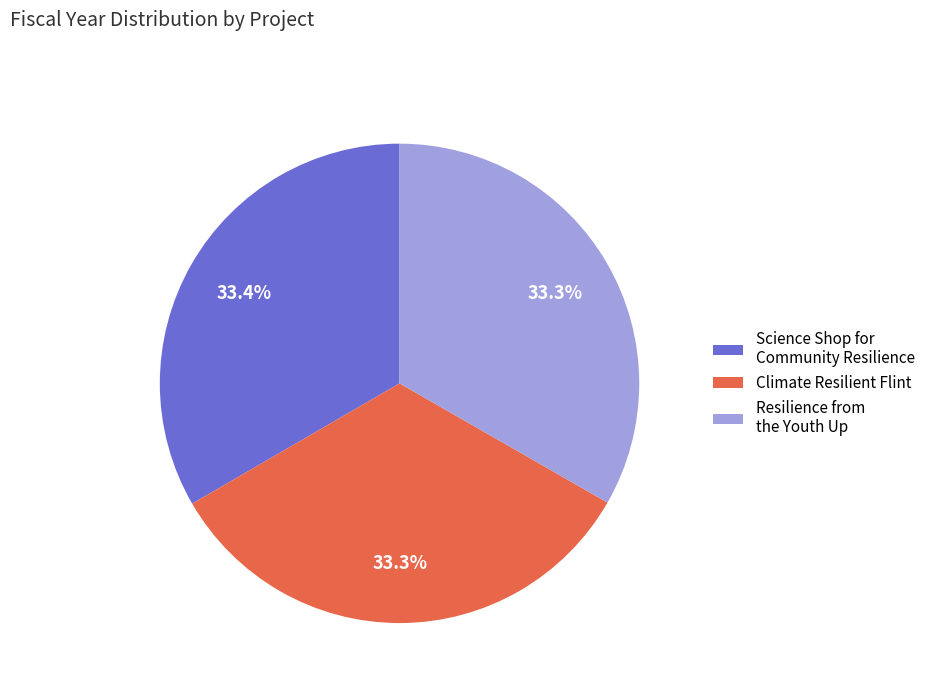

Does Resilience from the Youth Up account for over 50% of the chart?

No